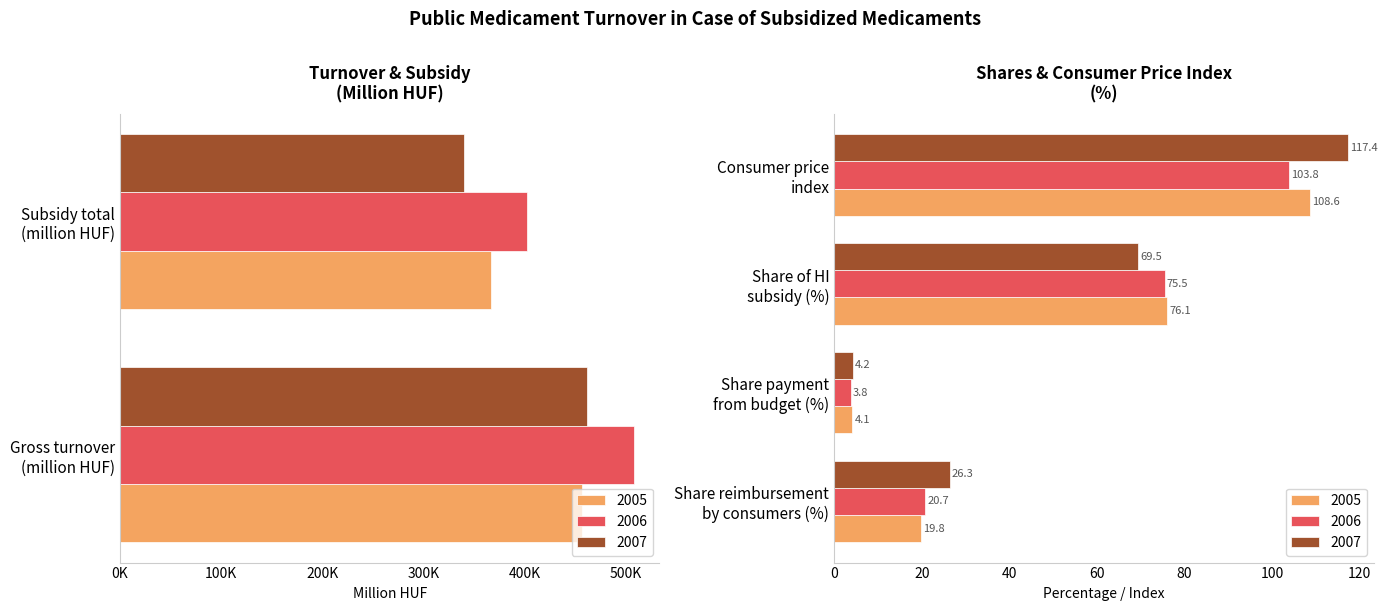

At which category is the sum across all series the highest?

Gross turnover
(million HUF)